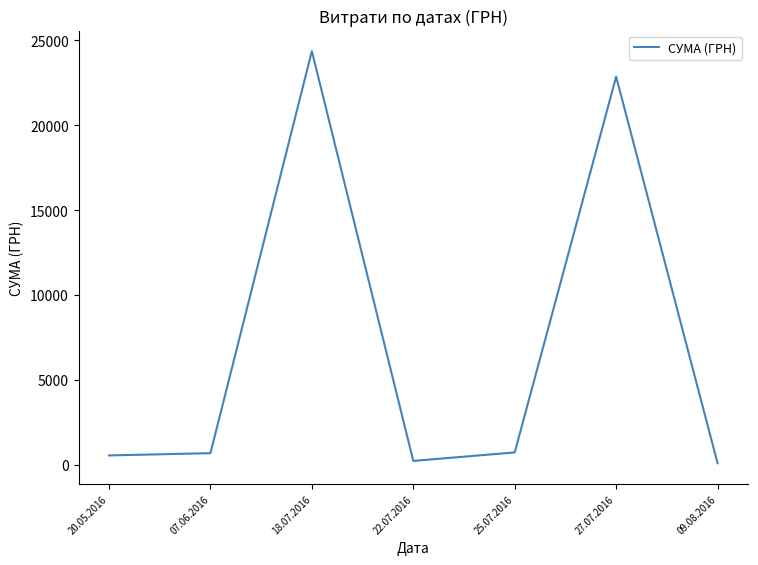

True or false: the data has more than 1 interior local peaks.

True